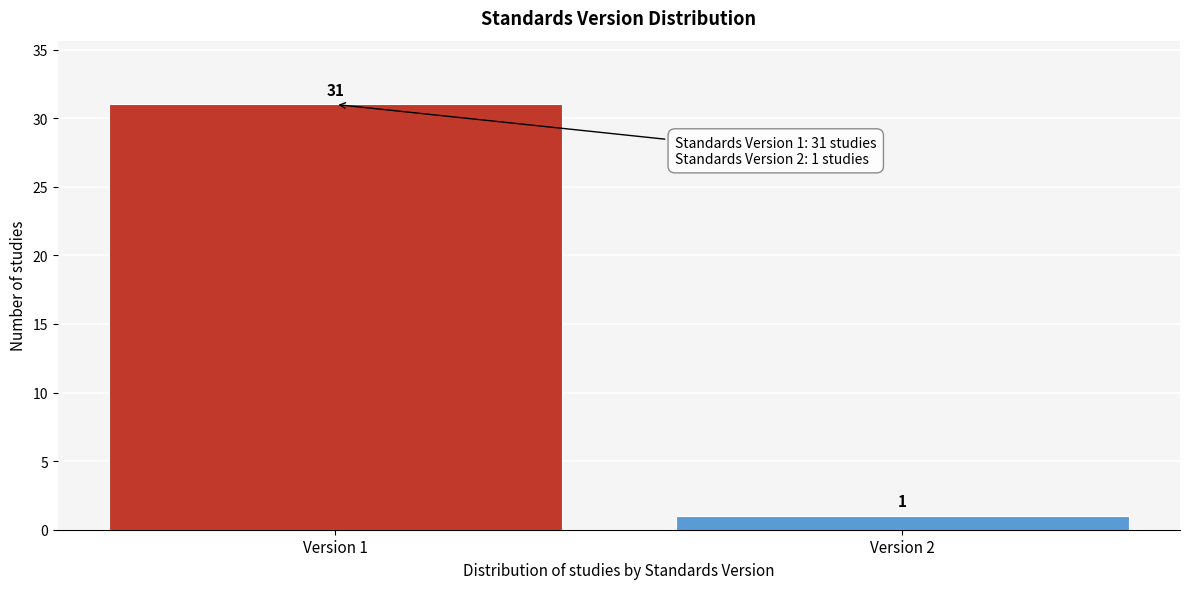

Reading left to right, transcribe all the data shown in this chart.

31	1